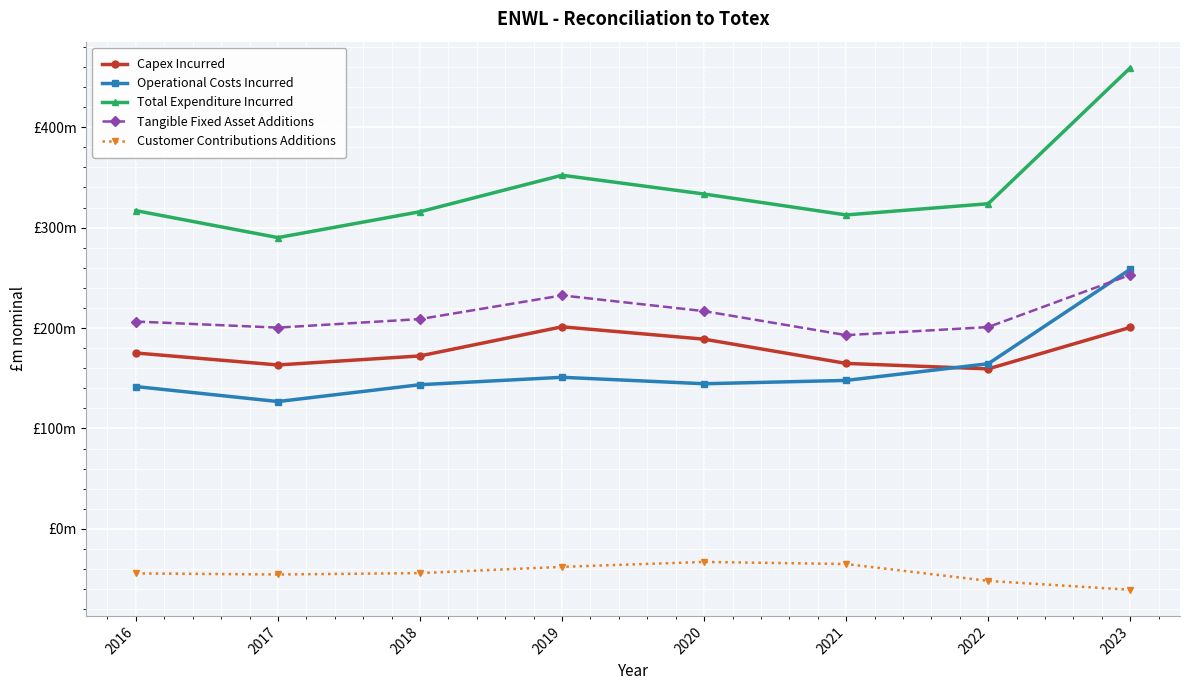

True or false: Customer Contributions Additions and Tangible Fixed Asset Additions cross at least once.

False